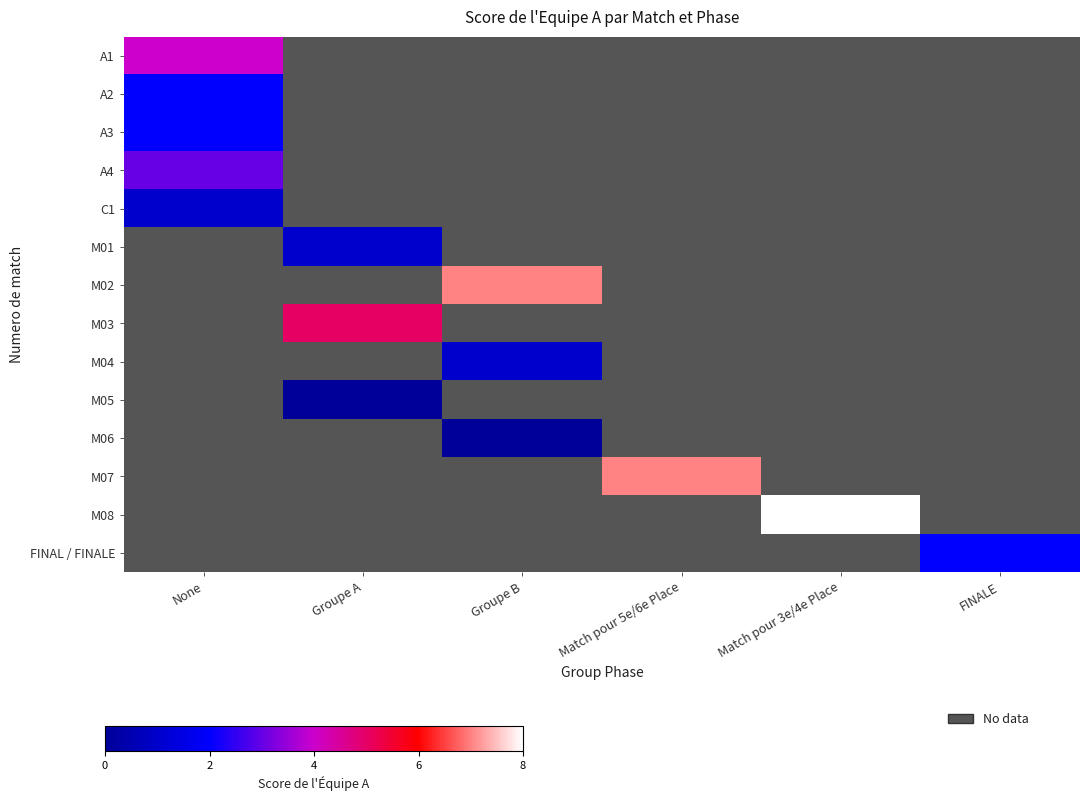

Which label corresponds to the largest value in the chart?

Match pour 3e/4e Place